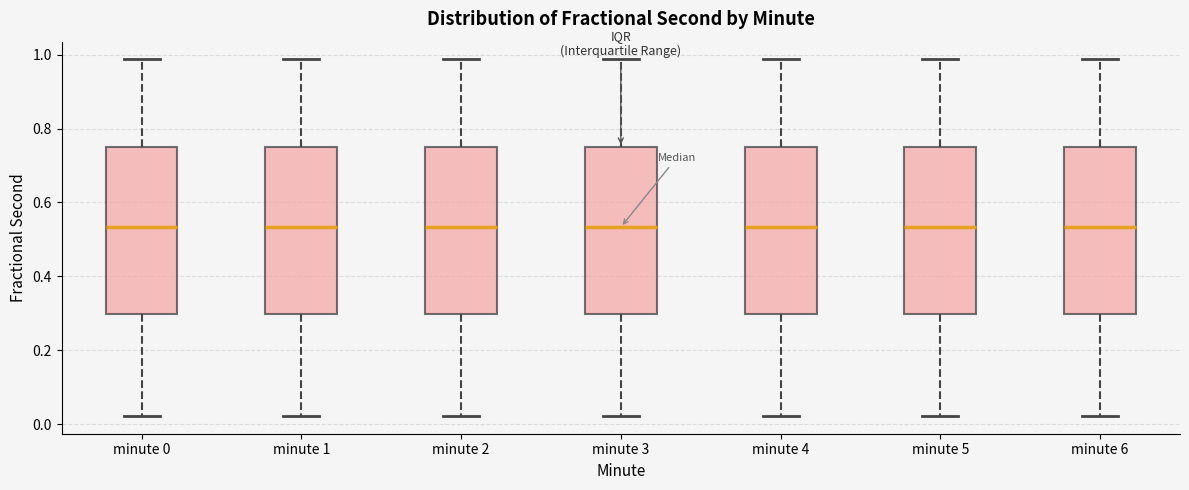

Reading left to right, transcribe this box plot: for each box, give where its median line is, the range the box spans, and where its two whiskers end, as read against the y-axis. The values are not printed on the chart, so give them approximately, as read against the axis.

minute 0: median 0.54, box 0.30 to 0.74, whiskers 0.02 to 0.98
minute 1: median 0.54, box 0.30 to 0.74, whiskers 0.02 to 0.98
minute 2: median 0.54, box 0.30 to 0.74, whiskers 0.02 to 0.98
minute 3: median 0.54, box 0.30 to 0.74, whiskers 0.02 to 0.98
minute 4: median 0.54, box 0.30 to 0.74, whiskers 0.02 to 0.98
minute 5: median 0.54, box 0.30 to 0.74, whiskers 0.02 to 0.98
minute 6: median 0.54, box 0.30 to 0.74, whiskers 0.02 to 0.98